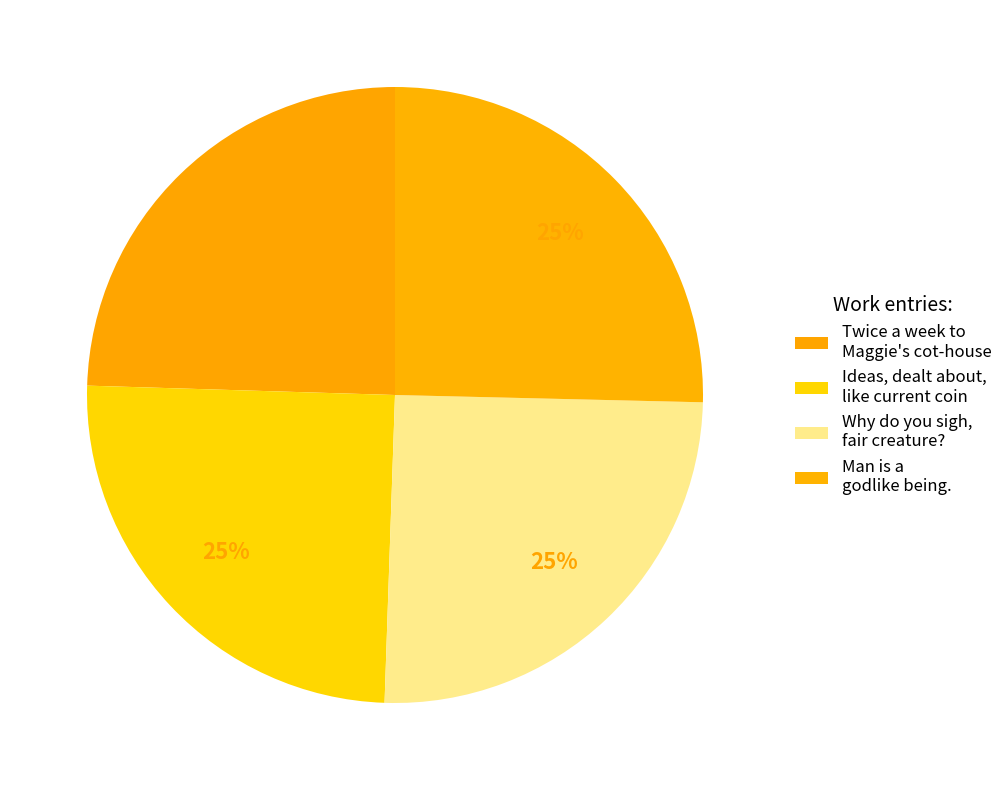

Is there a majority slice in this chart?

No